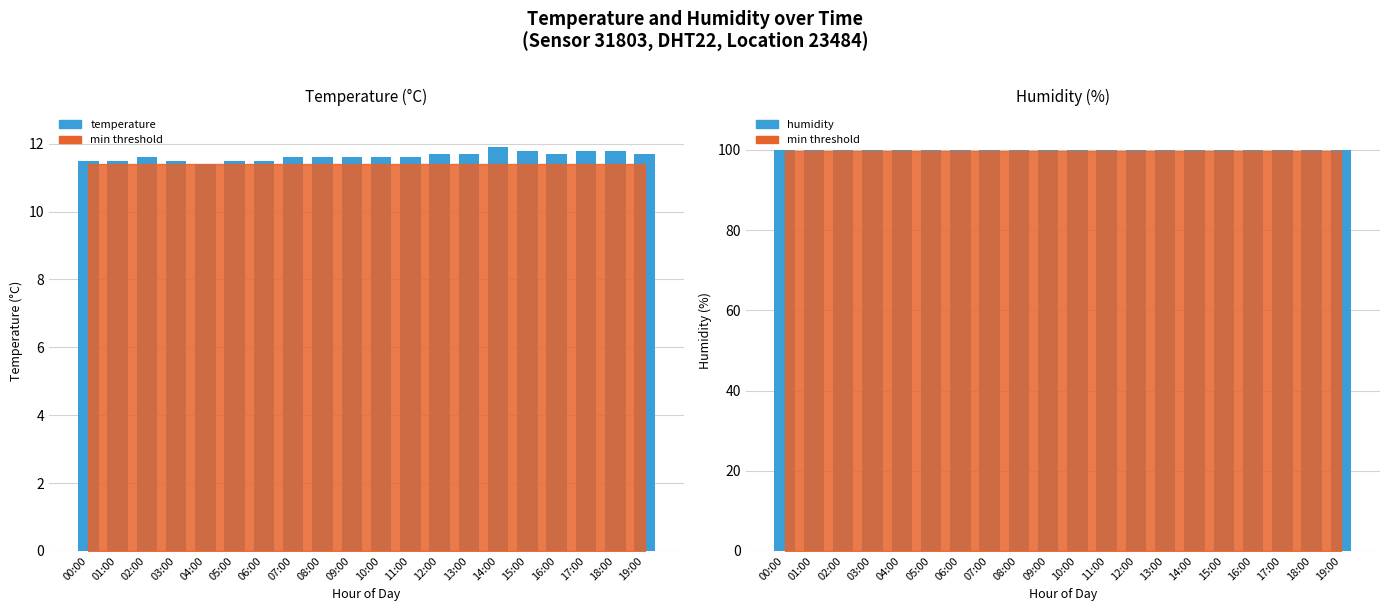

What is the total value across all series at 05:00?

111.4